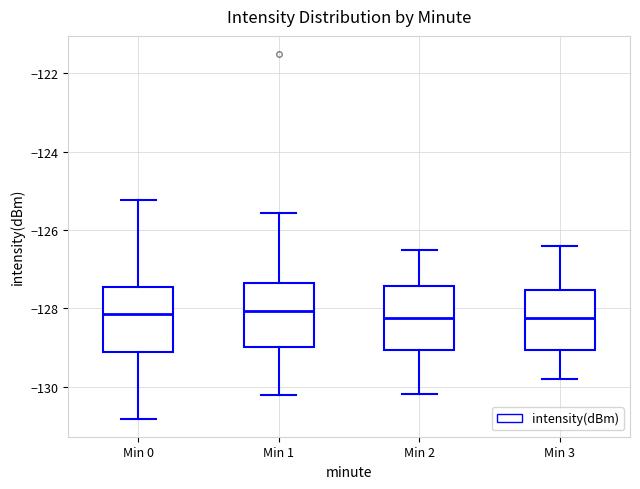

Where does the lower whisker of the box for Min 0 end on the y-axis? The values are not printed on the chart, so give them approximately, as read against the axis.

-130.8